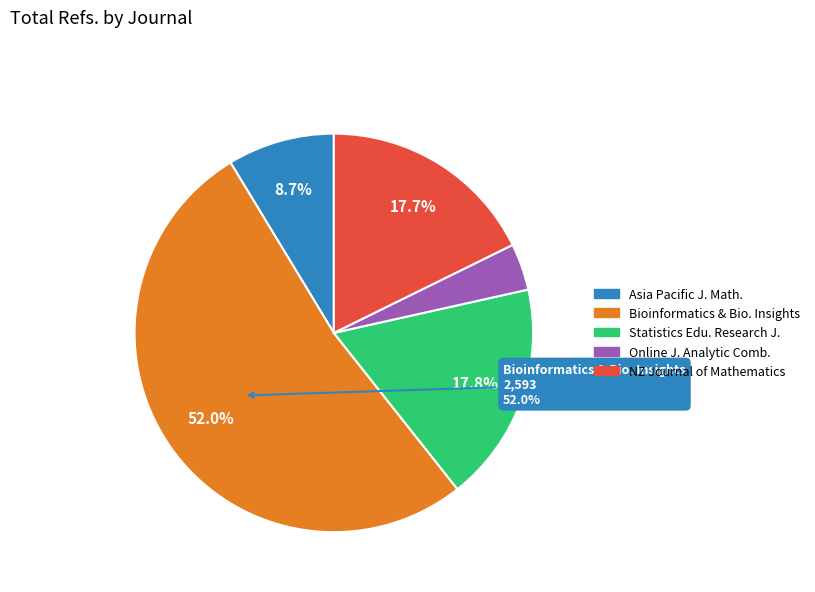

Is there a majority slice in this chart?

Yes